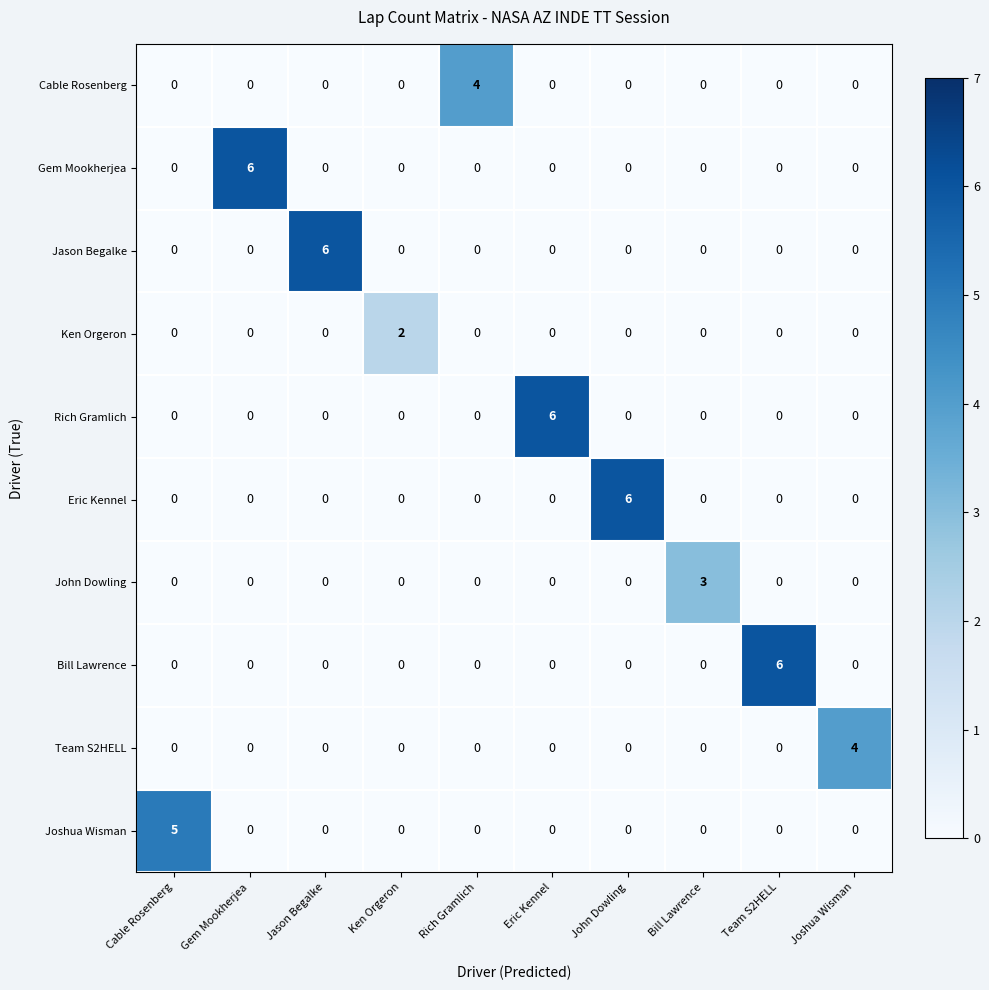

Count the number of categories in the chart.

10